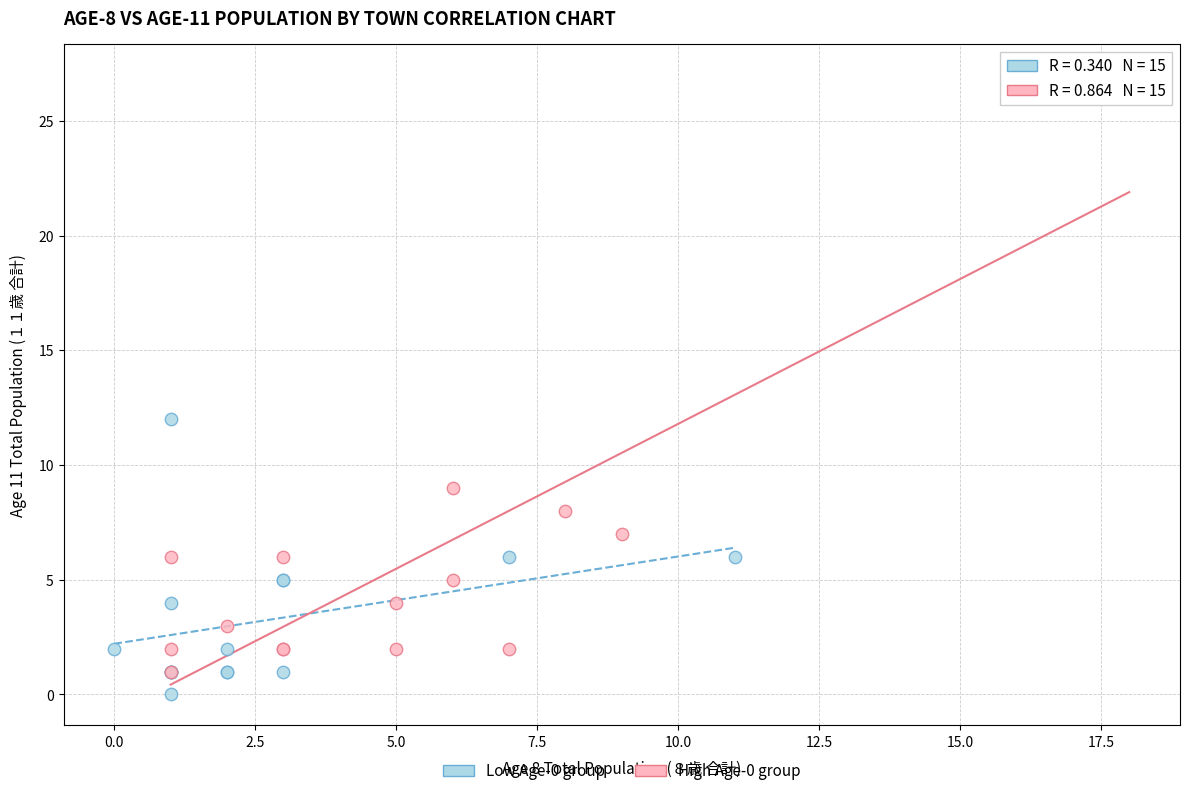

Which series has the widest spread of Y values?

High Age-0 group